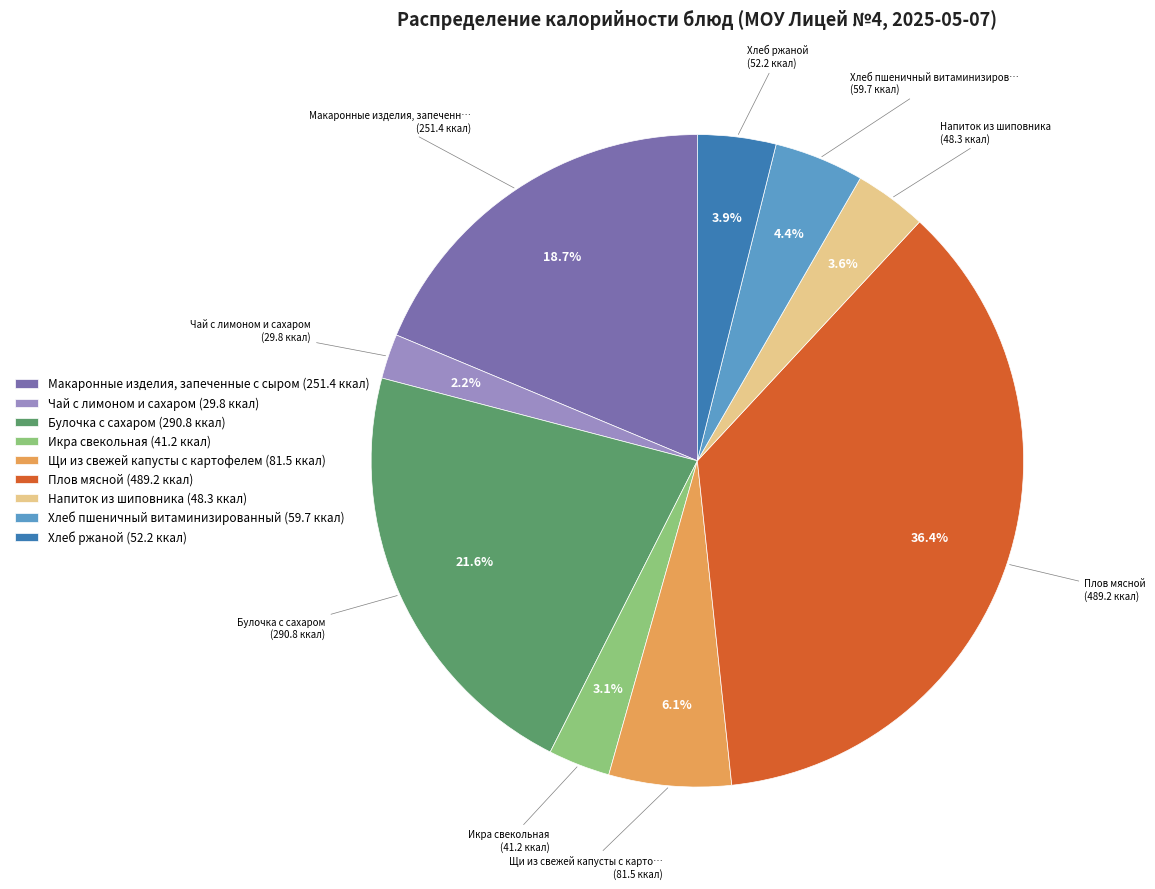

To the nearest percent, what is the difference between the largest and smallest slice percentages?

34%